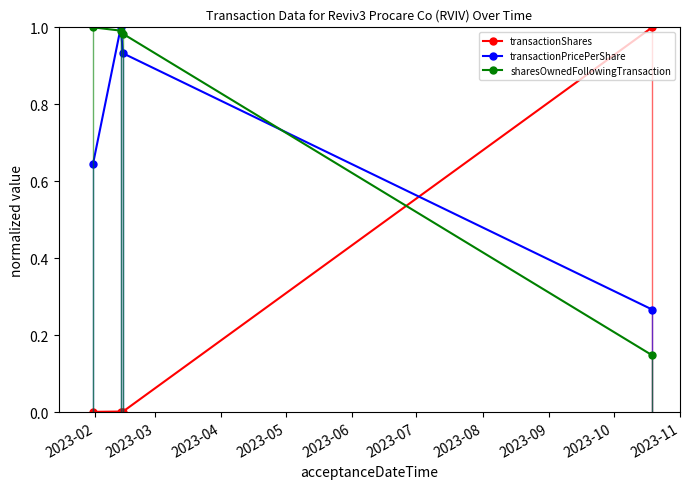

True or false: transactionPricePerShare has more than 0 points higher than both neighbors.

True